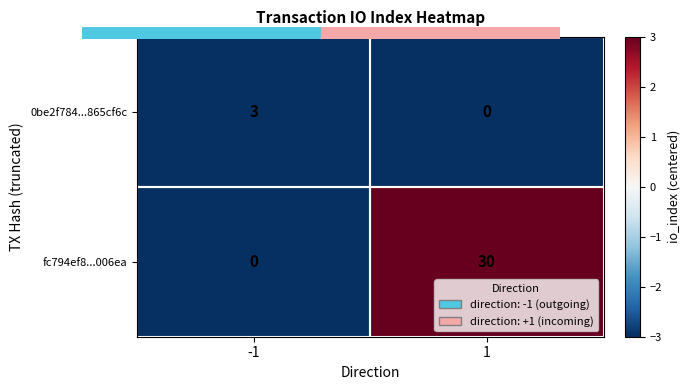

What is the difference between the 0be2f784...865cf6c values at 1 and -1?

3